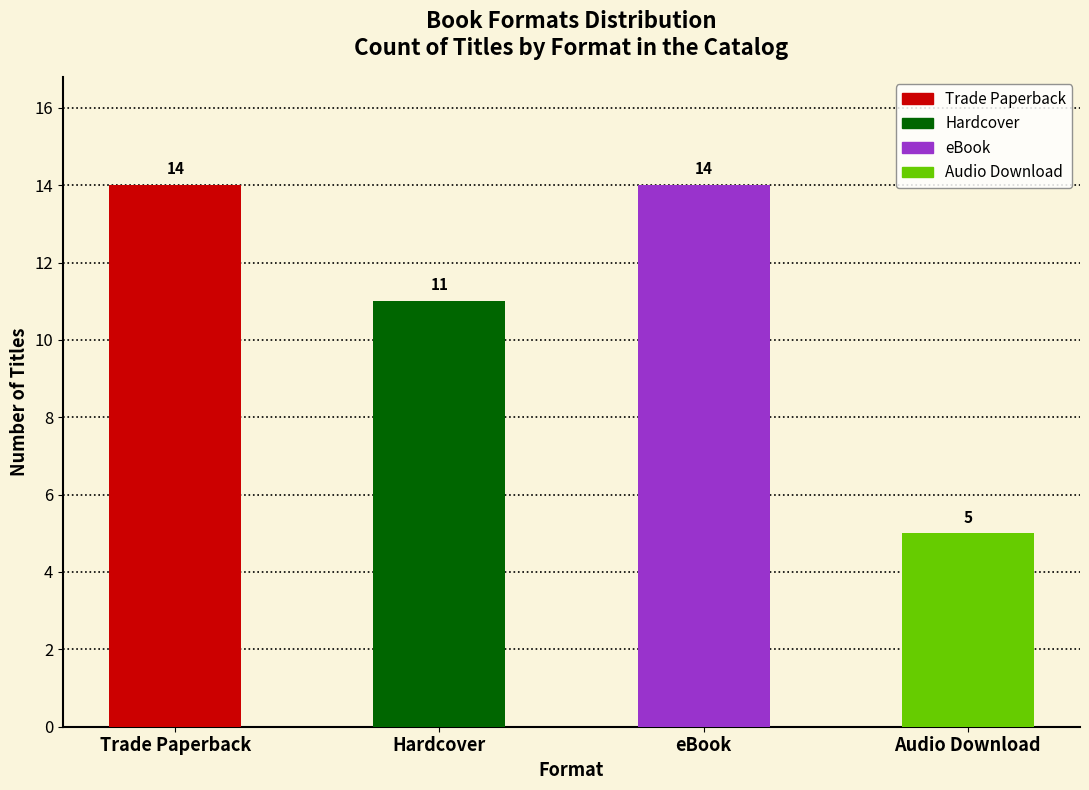

Which label corresponds to the smallest value in the chart?

Audio Download